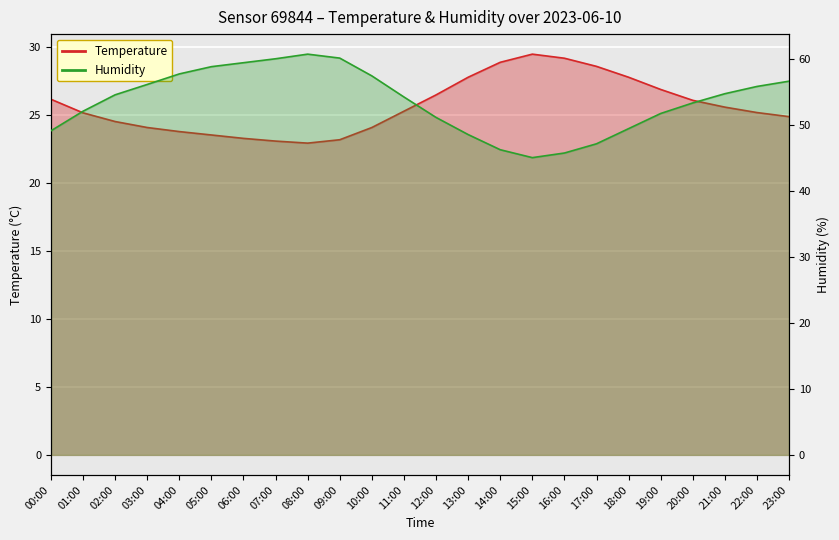

Which series has the largest total across all categories?

Humidity